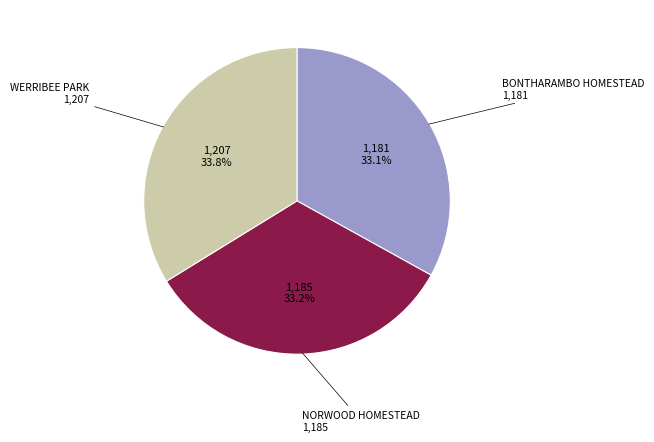

Is there any slice that represents more than half of the pie?

No